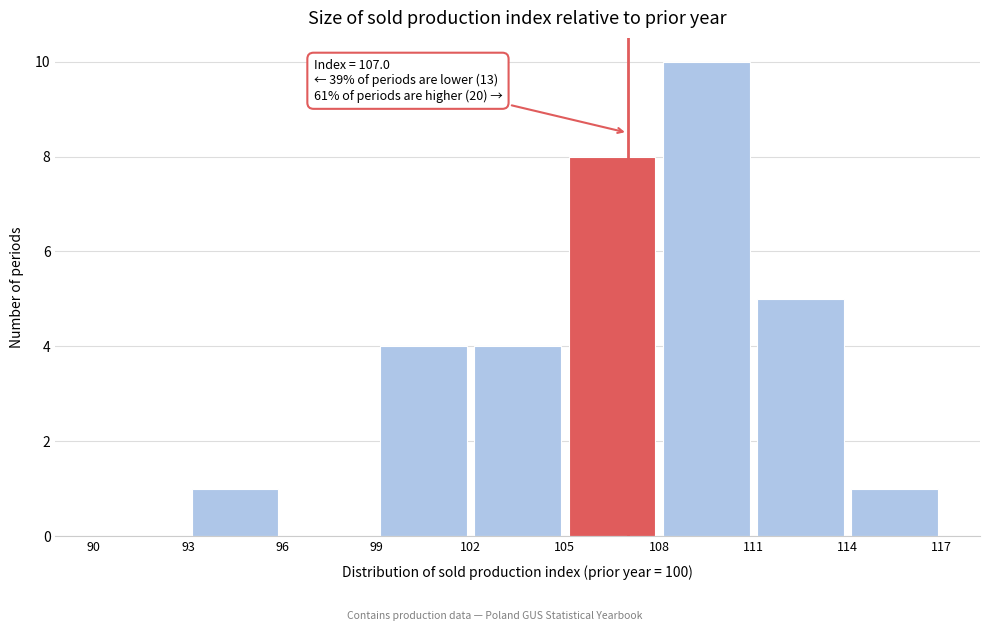

Which range on the x-axis has the tallest bar?

108 to 111